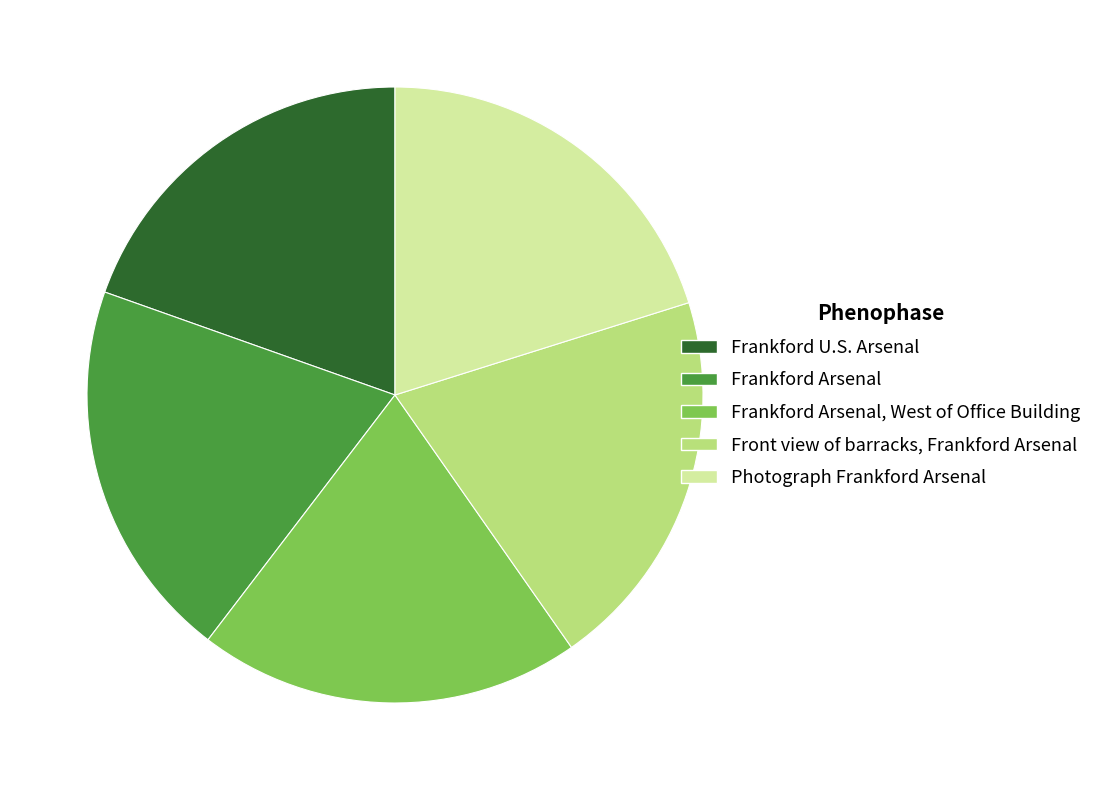

Is the sum of Frankford U.S. Arsenal and Frankford Arsenal, West of Office Building greater than half?

No